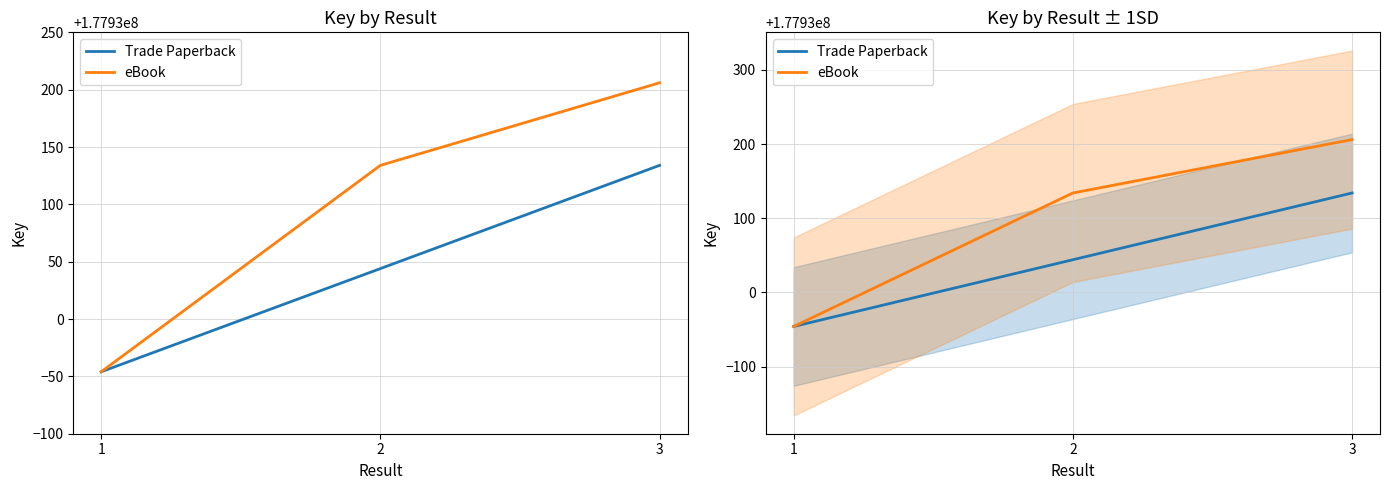

Rank the categories by value from lowest to highest.

1, 2, 3